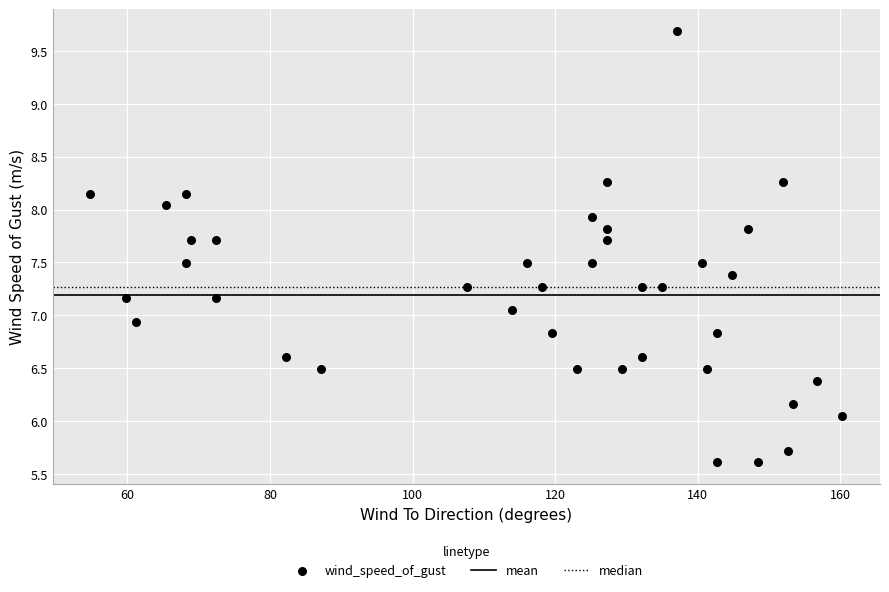

What is the range of X values (max minus min)?

105.5